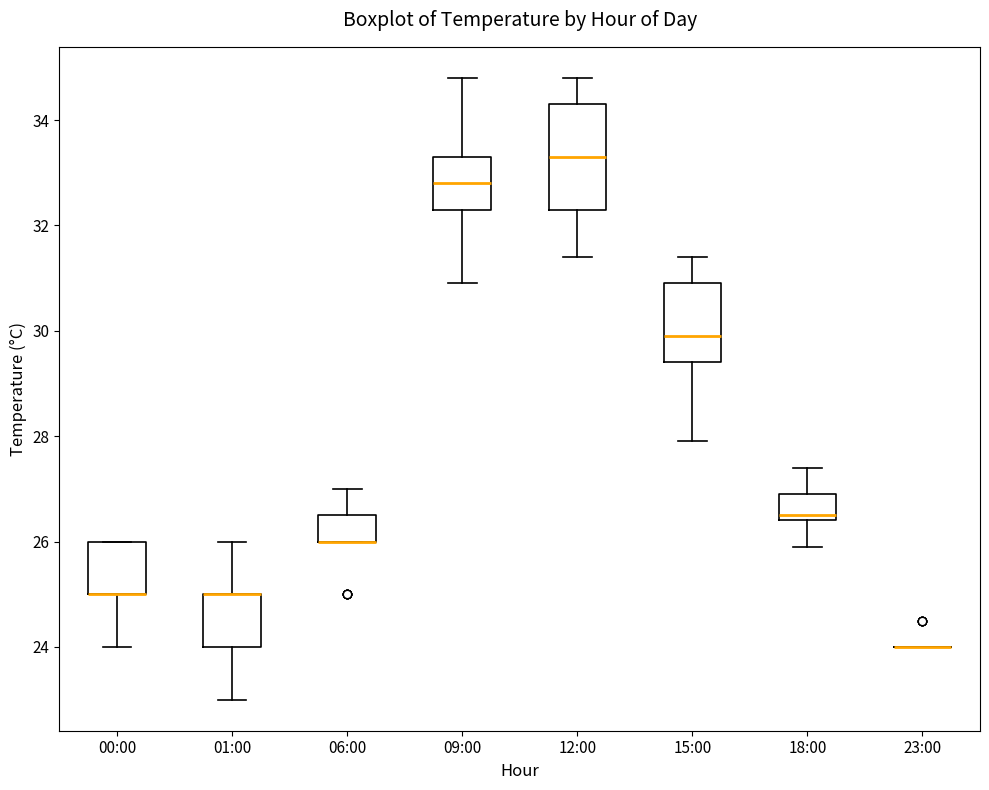

Reading left to right, transcribe this box plot: for each box, give where its median line is, the range the box spans, and where its two whiskers end, as read against the y-axis. The values are not printed on the chart, so give them approximately, as read against the axis.

00:00: median 25.0 (drawn on the box's lower edge), box 25.0 to 26.0, whiskers 24.0 to 26.0
01:00: median 25.0 (drawn on the box's upper edge), box 24.0 to 25.0, whiskers 23.0 to 26.0
06:00: median 26.0 (drawn on the box's lower edge), box 26.0 to 26.6, whiskers 26.0 to 27.0
09:00: median 32.8, box 32.4 to 33.4, whiskers 31.0 to 34.8
12:00: median 33.4, box 32.4 to 34.4, whiskers 31.4 to 34.8
15:00: median 30.0, box 29.4 to 31.0, whiskers 28.0 to 31.4
18:00: median 26.6, box 26.4 to 27.0, whiskers 26.0 to 27.4
23:00: box collapsed to a line at 24.0, whiskers 24.0 to 24.0